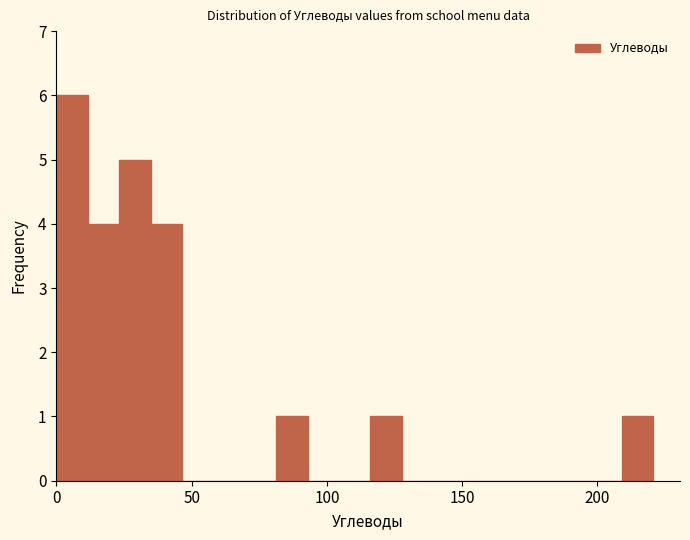

Read against the x-axis, roughly where is the centre of the tallest bar?

5